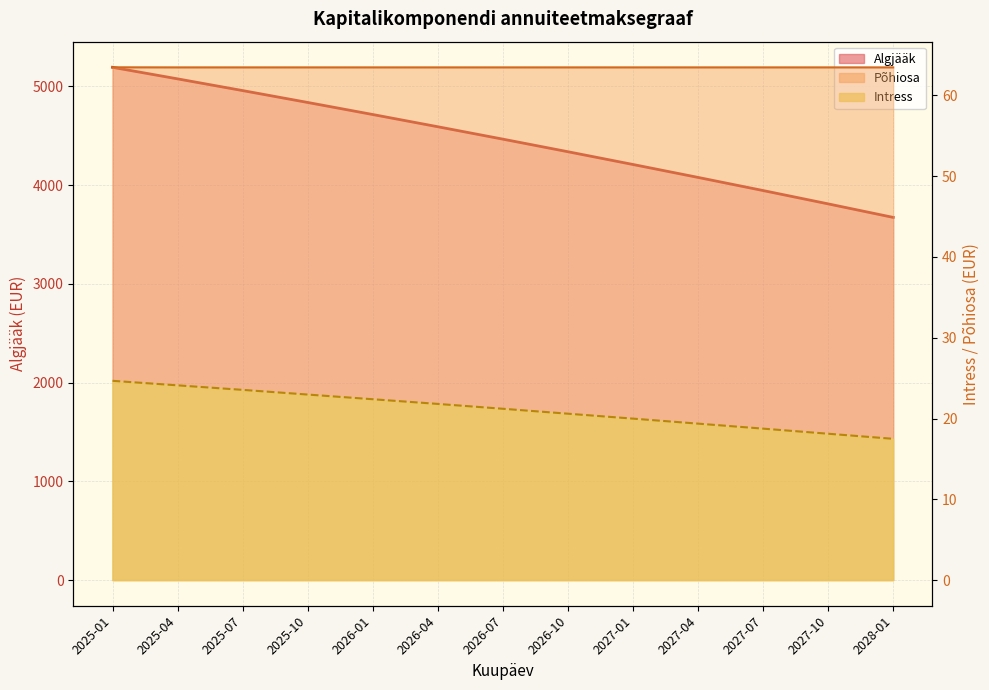

What is the average value of the Põhiosa series?

4452.7